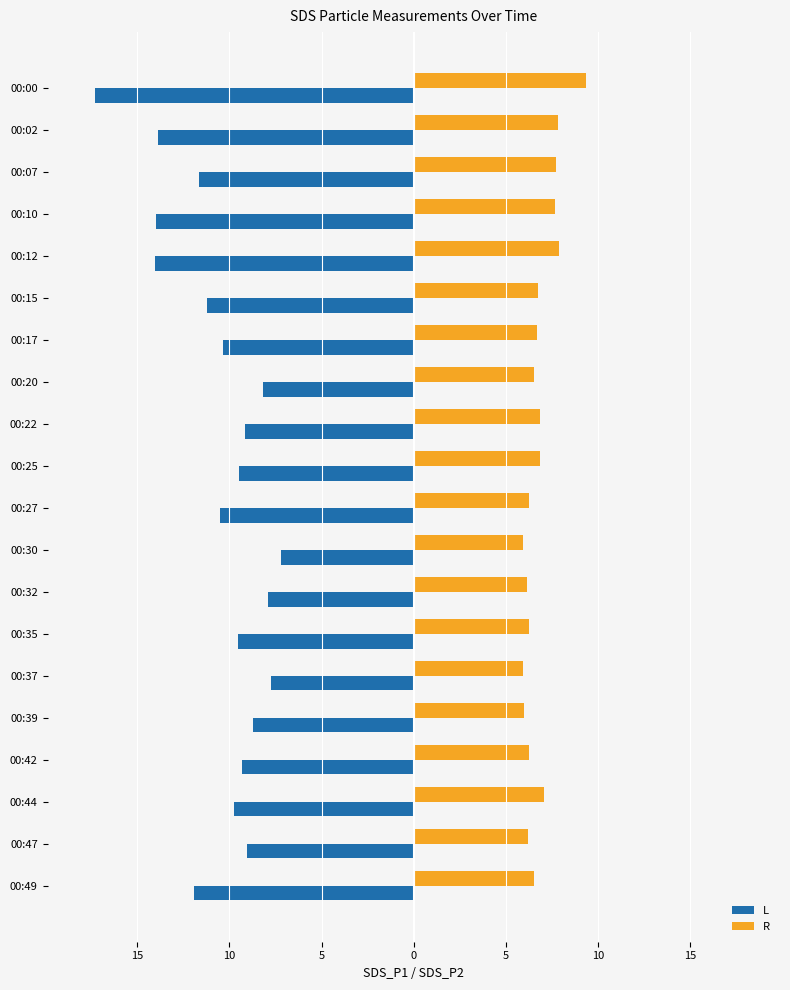

What are all the series names shown in the legend?

L, R